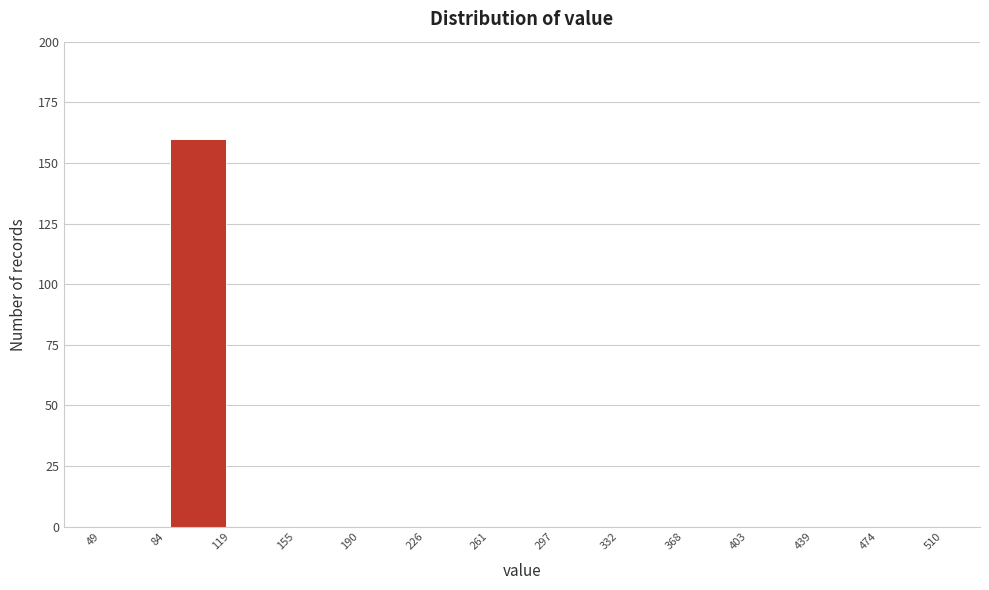

Reading left to right, transcribe this chart: for each bar, give the range it covers on the x-axis and its height. The values are not printed on the chart, so give them approximately, as read against the axis.

49 to 84: 0
84 to 119: 160
119 to 155: 0
155 to 190: 0
190 to 226: 0
226 to 261: 0
261 to 297: 0
297 to 332: 0
332 to 368: 0
368 to 403: 0
403 to 439: 0
439 to 474: 0
474 to 510: 0